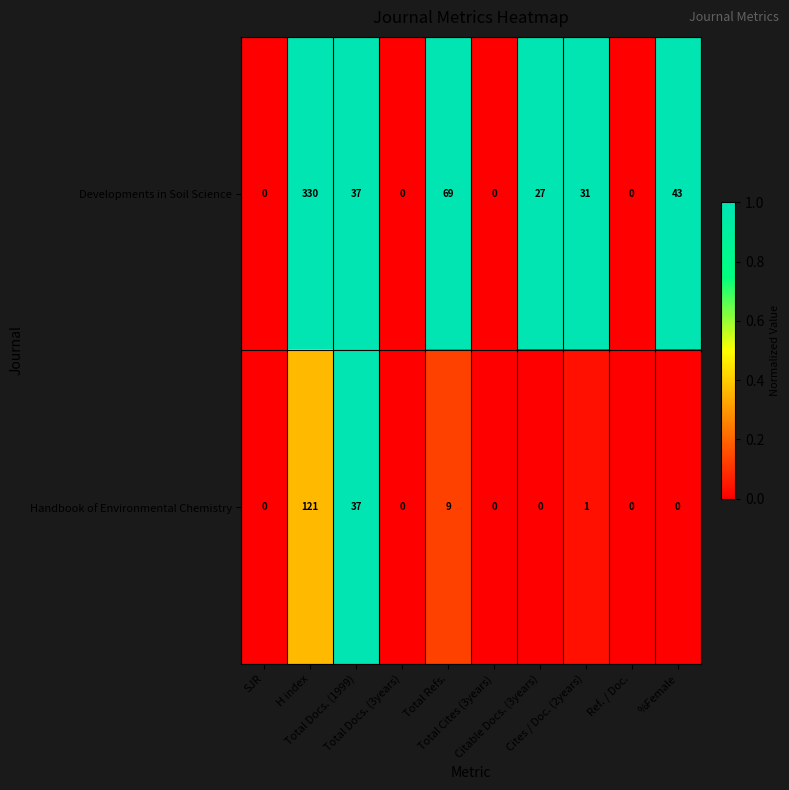

How many series are shown in this chart?

2